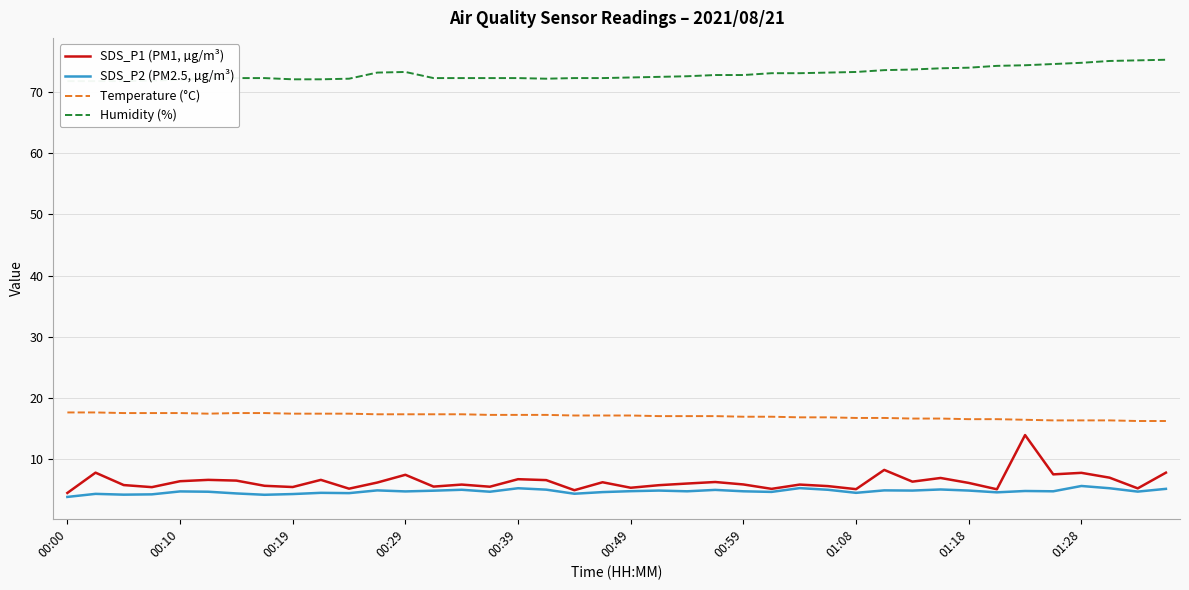

What is the difference between the highest and lowest values at 00:59?

68.1